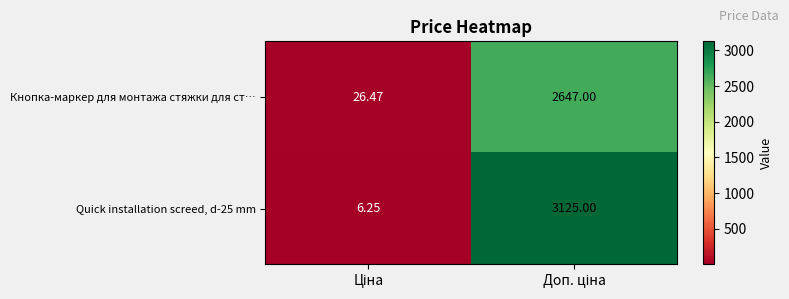

What is the total value across all series at Ціна?

32.7